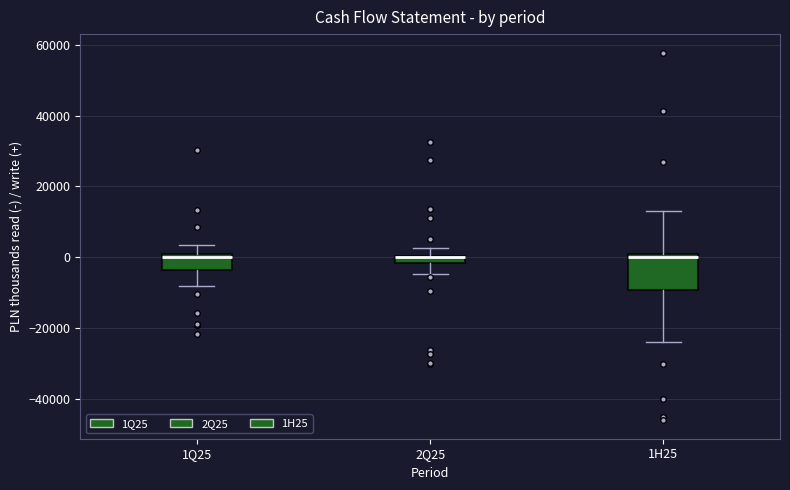

Comparing the boxes themselves (not the whiskers), which one is the tallest?

1H25